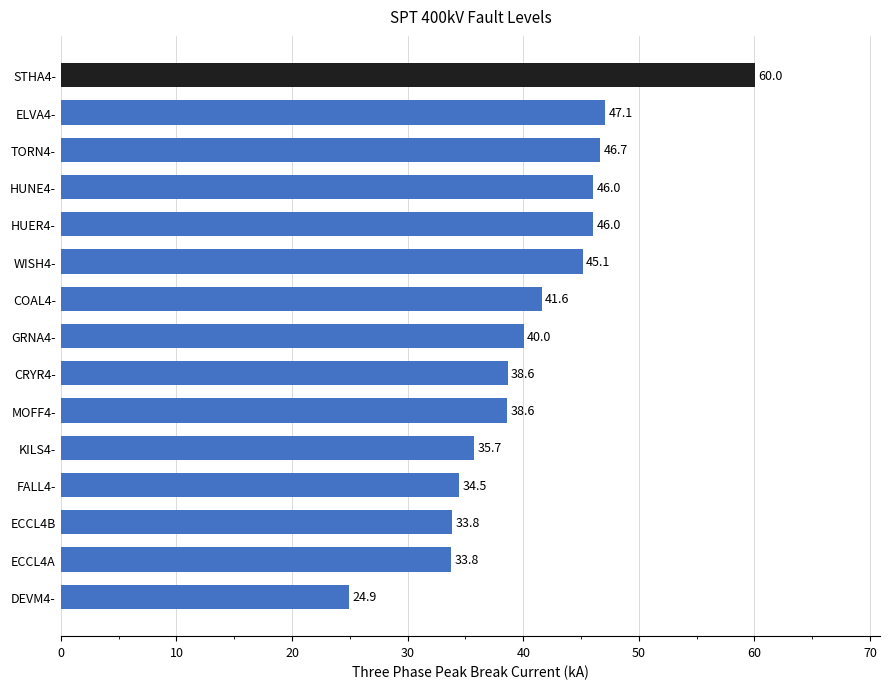

Approximately how many times larger is the value at DEVM4- compared to ECCL4B?

0.7